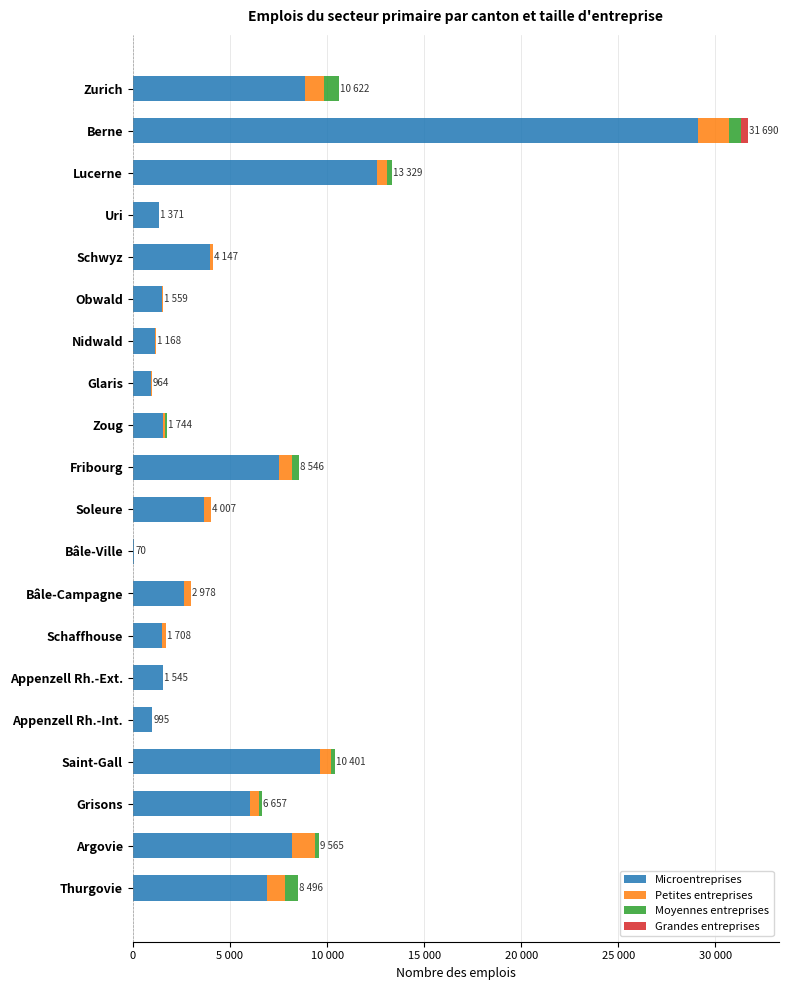

What position from the right is Fribourg?

11